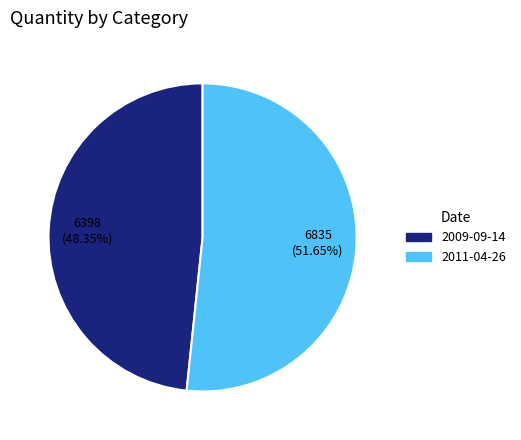

True or false: 2009-09-14 accounts for 37% of the total.

False